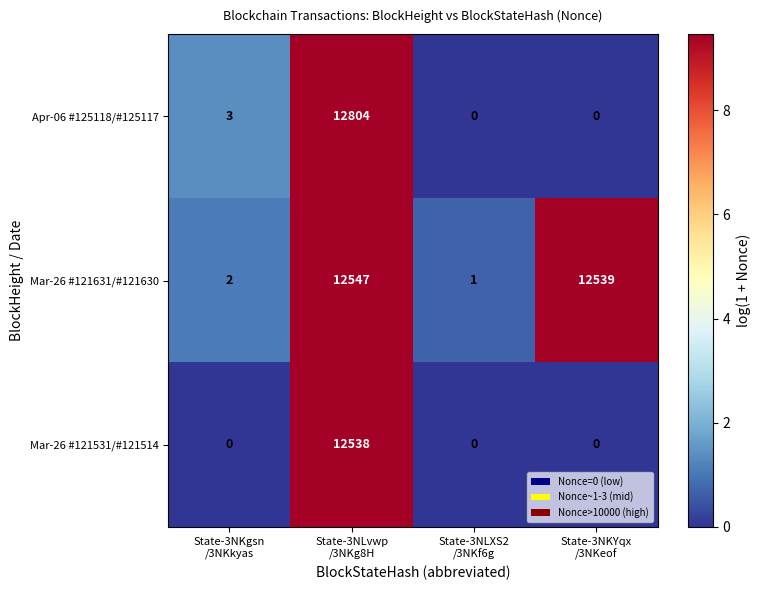

What is the maximum value shown in the chart?

12804